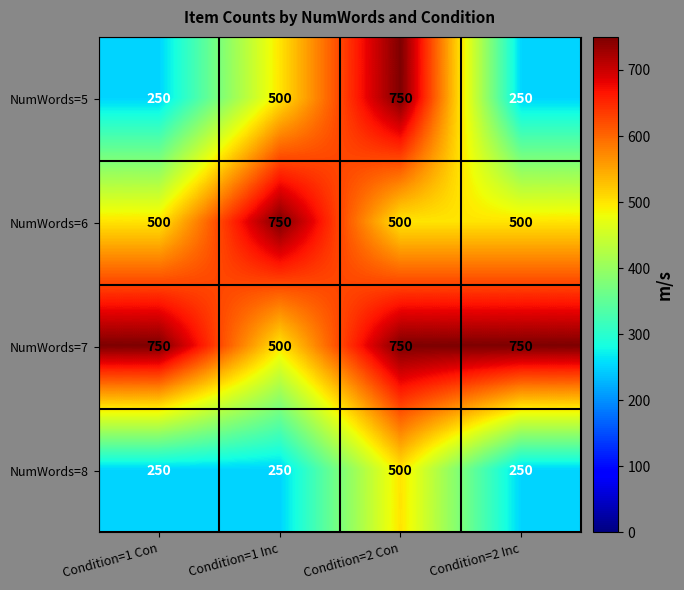

Reading right to left, list all the values displayed in this chart.

NumWords=5: 250	750	500	250
NumWords=6: 500	500	750	500
NumWords=7: 750	750	500	750
NumWords=8: 250	500	250	250